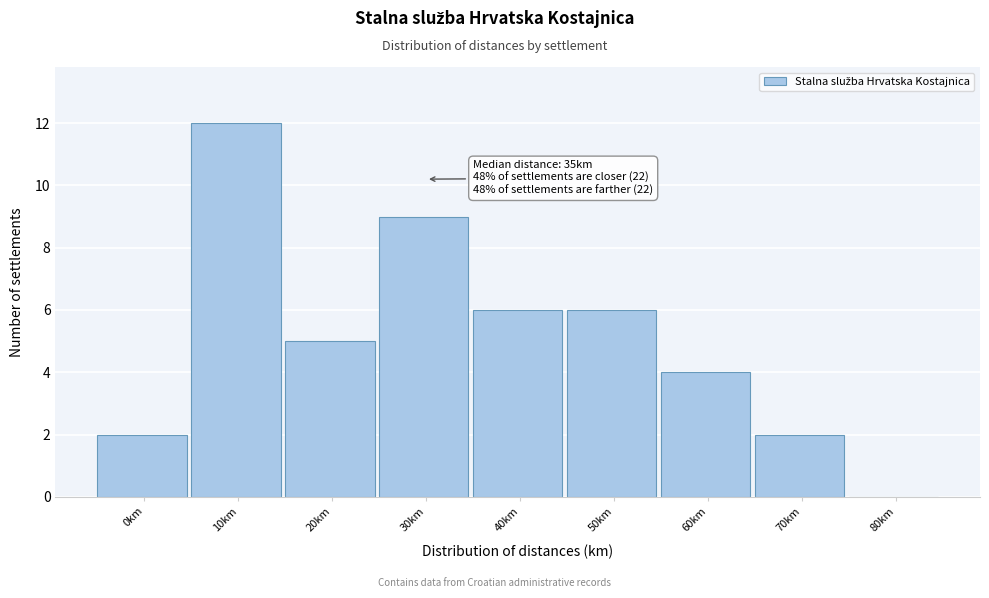

Reading right to left, transcribe all the data shown in this chart.

80km=0	70km=2	60km=4	50km=6	40km=6	30km=9	20km=5	10km=12	0km=2